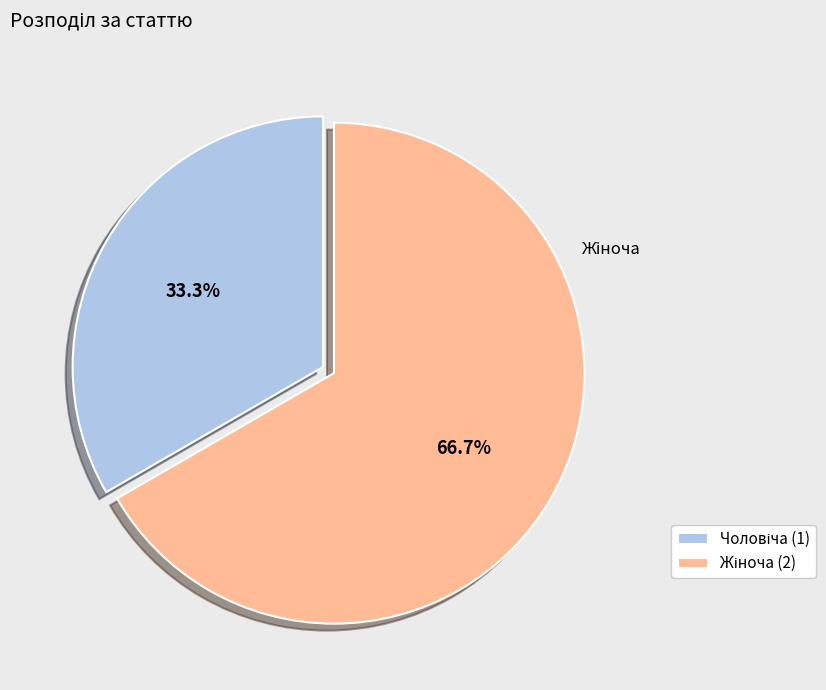

Do Жіноча and Чоловіча together represent more than half of the pie?

Yes